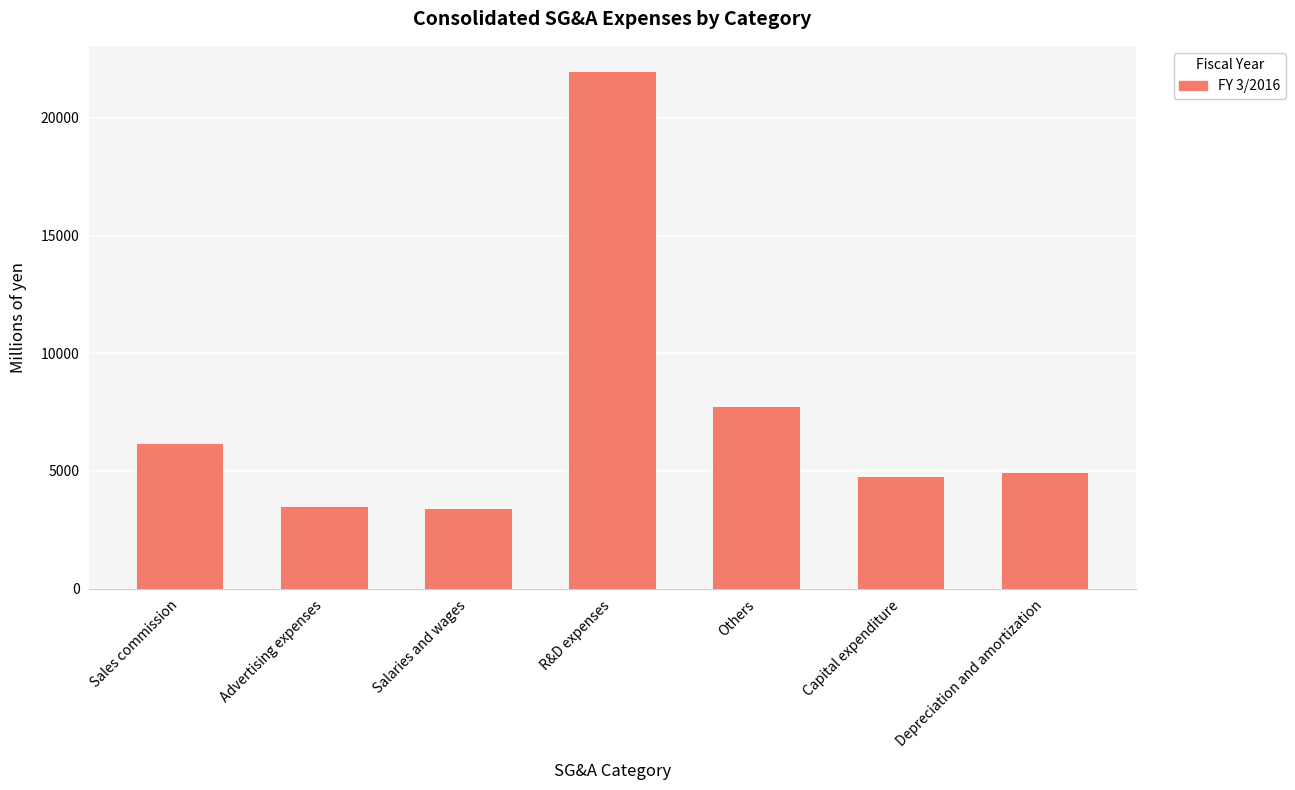

The value at R&D expenses is 12671. True or false?

False